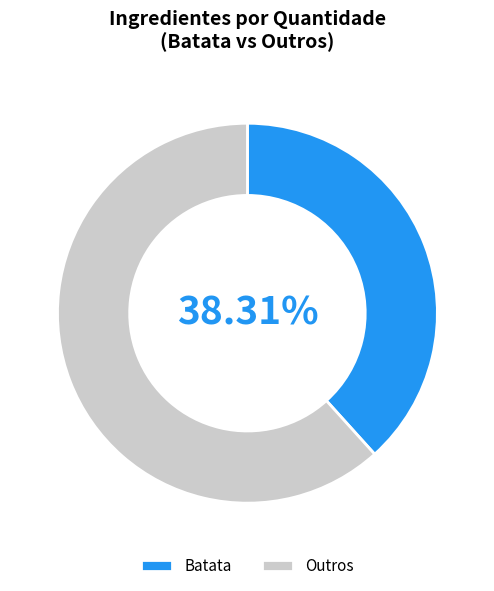

Do Outros and Batata together represent more than half of the pie?

Yes